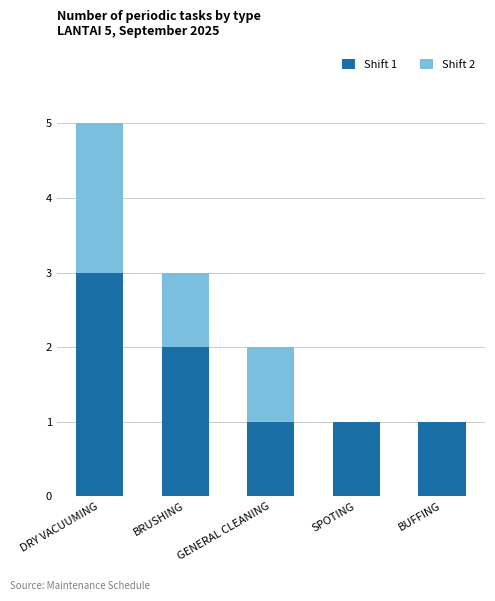

The value of Shift 1 at GENERAL CLEANING is 1. True or false?

True